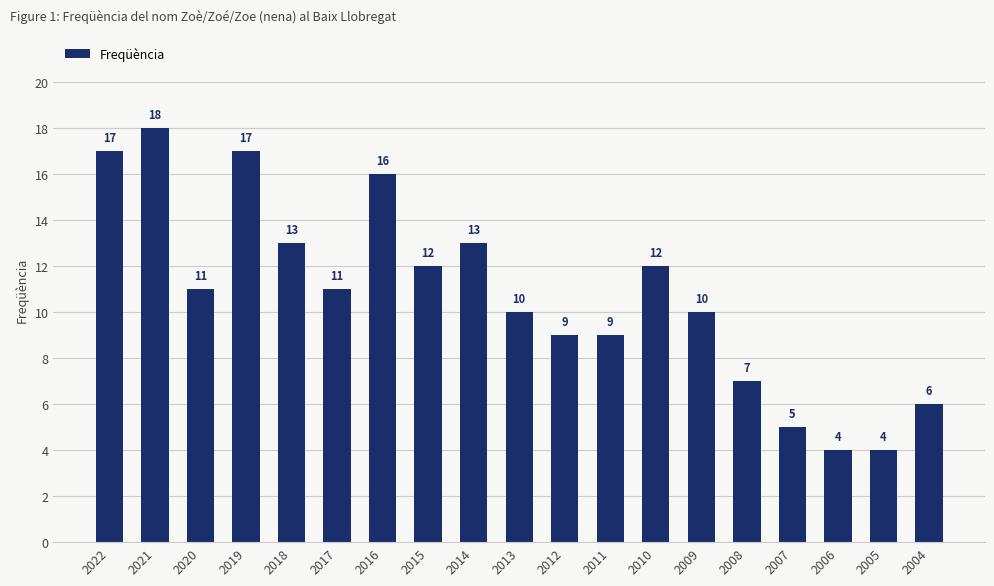

Reading left to right, extract all data points from this chart.

17	18	11	17	13	11	16	12	13	10	9	9	12	10	7	5	4	4	6